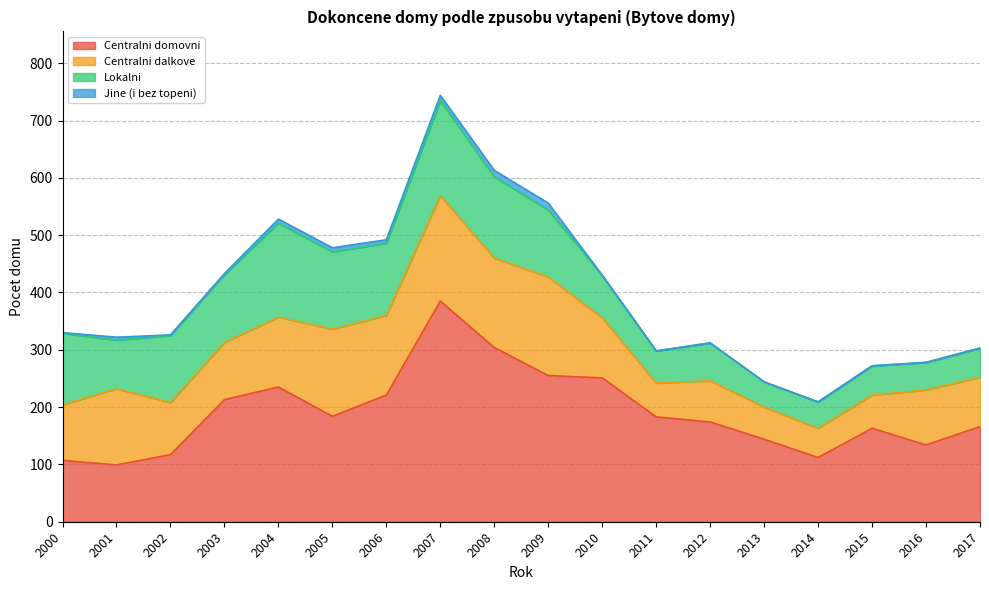

How many data points does each series have?

18